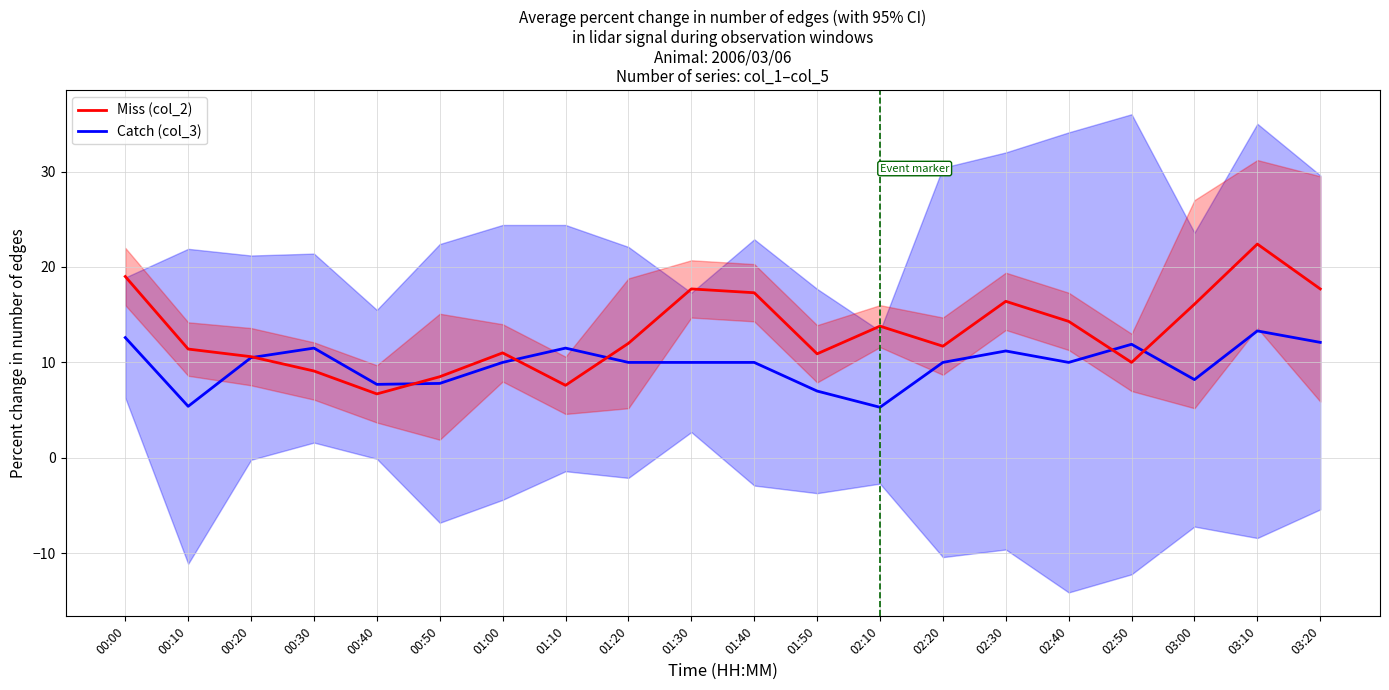

How many values in the Catch series exceed 10?

8